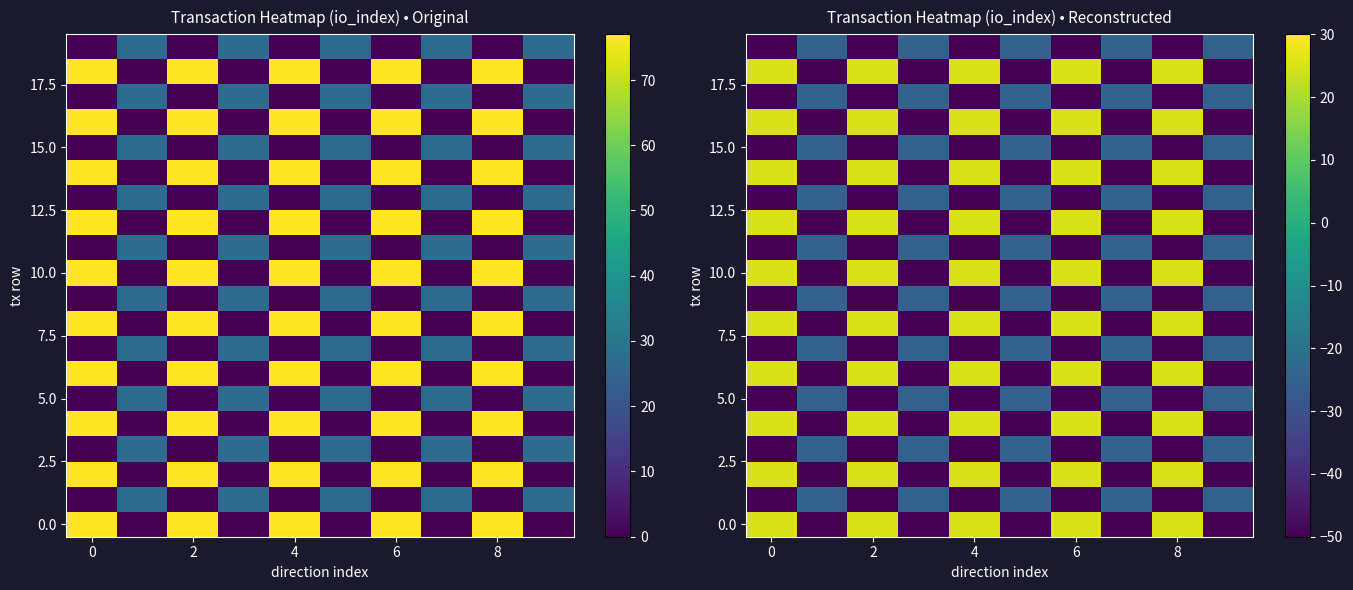

At how many categories does at least one series exceed -20?

5